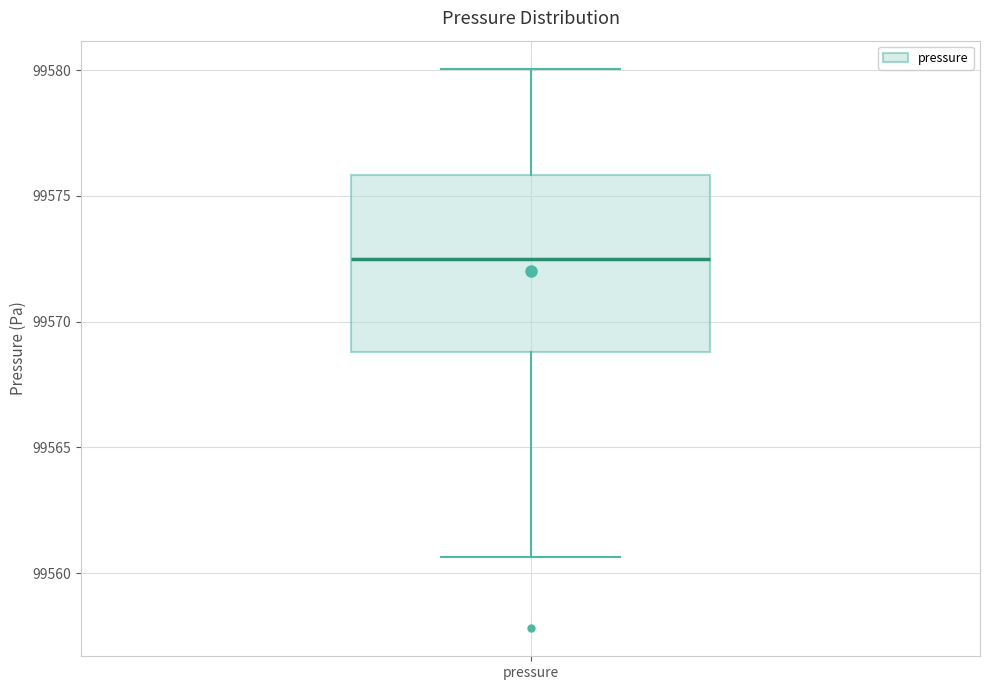

Read this box plot against the y-axis: the position of the median line, the range covered by the box, and the ends of both whiskers. The values are not printed on the chart, so give them approximately, as read against the axis.

median 99572.5, box 99569.0 to 99576.0, whiskers 99560.5 to 99580.0